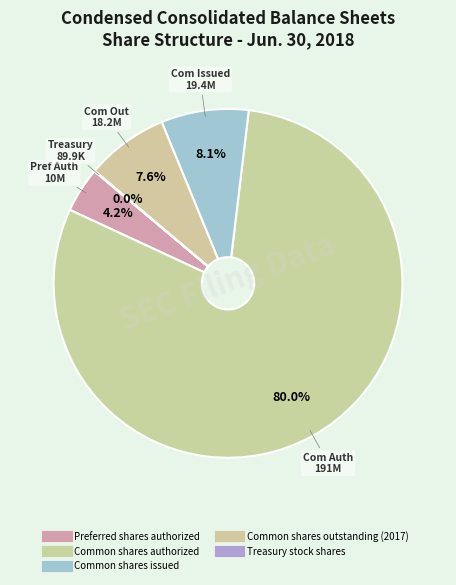

Rank the categories by value from highest to lowest.

Common shares authorized, Common shares issued, Common shares outstanding (2017), Preferred shares authorized, Treasury stock shares